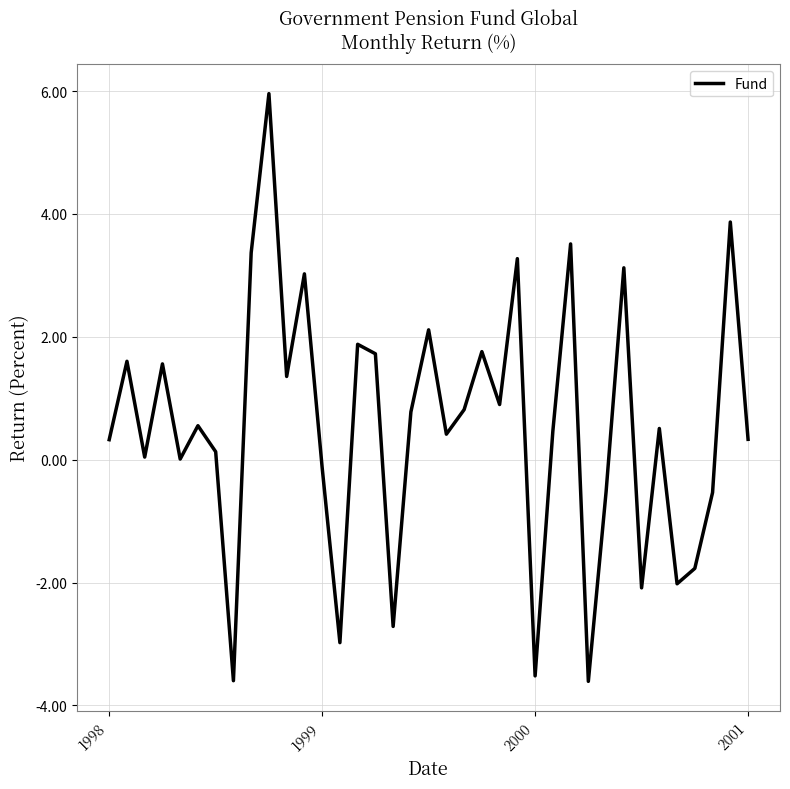

What is the greatest value displayed?

6.0